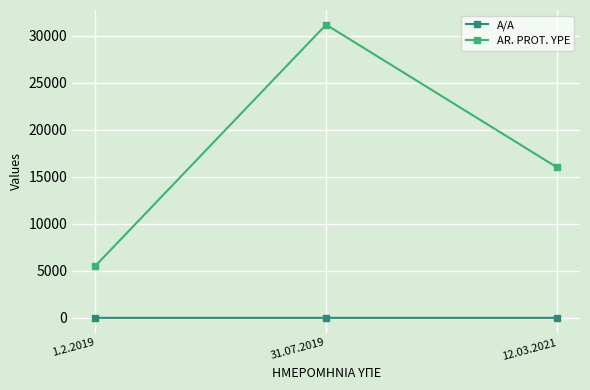

The A/A series shows 2 at 31.07.2019. True or false?

True